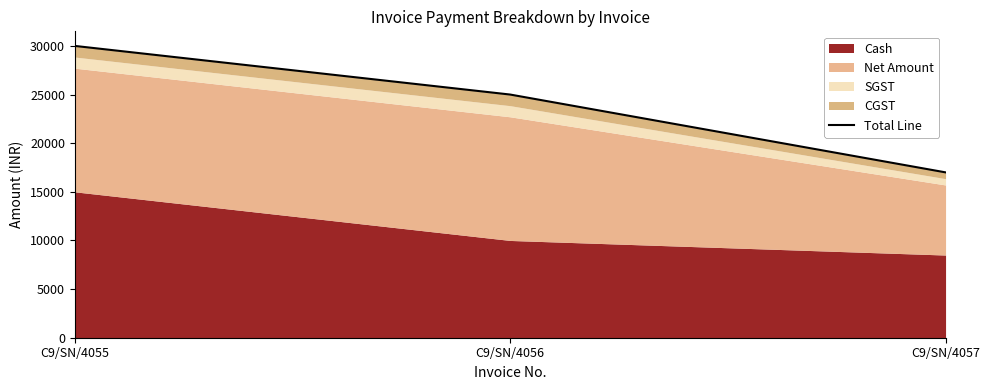

What is the maximum value shown in the chart?

30000